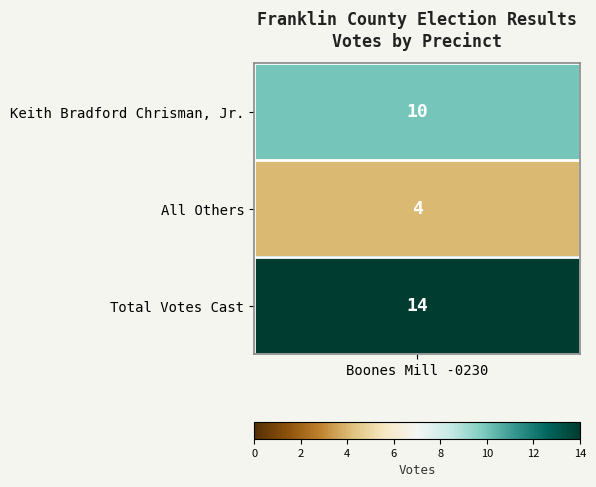

What is the smallest value displayed?

4